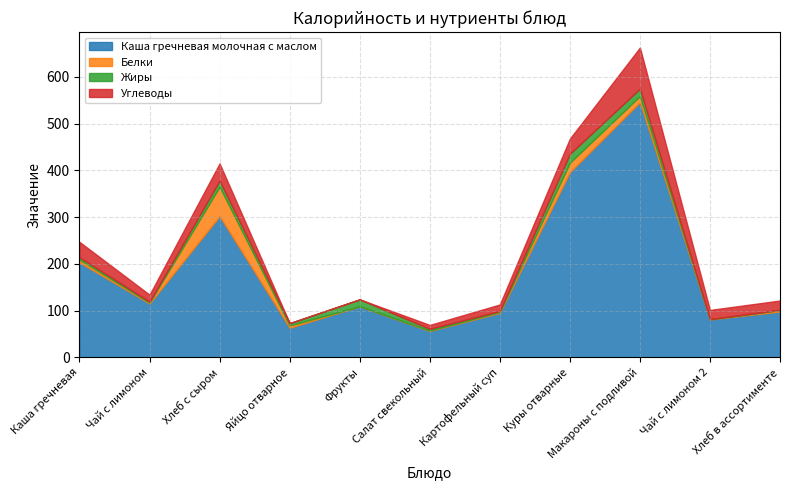

Rank the series at Фрукты from highest to lowest value.

Каша гречневая молочная с маслом, Жиры, Белки, Углеводы